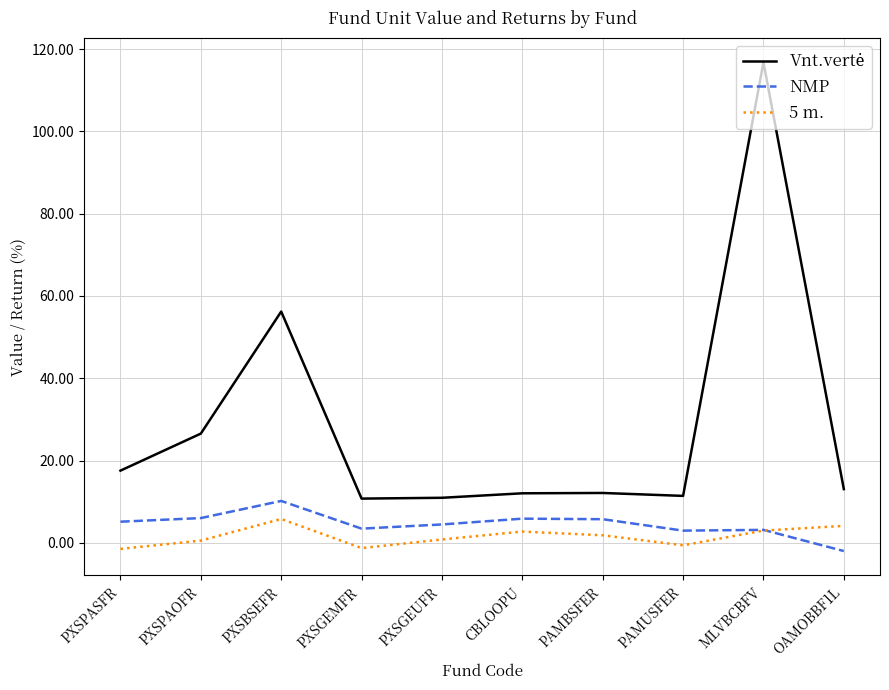

Which label corresponds to the largest value in the chart?

MLVBCBFV